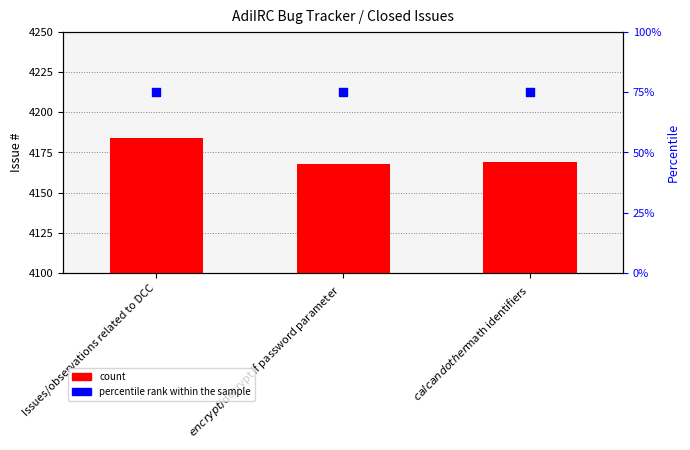

Which series reaches the maximum Y coordinate?

count